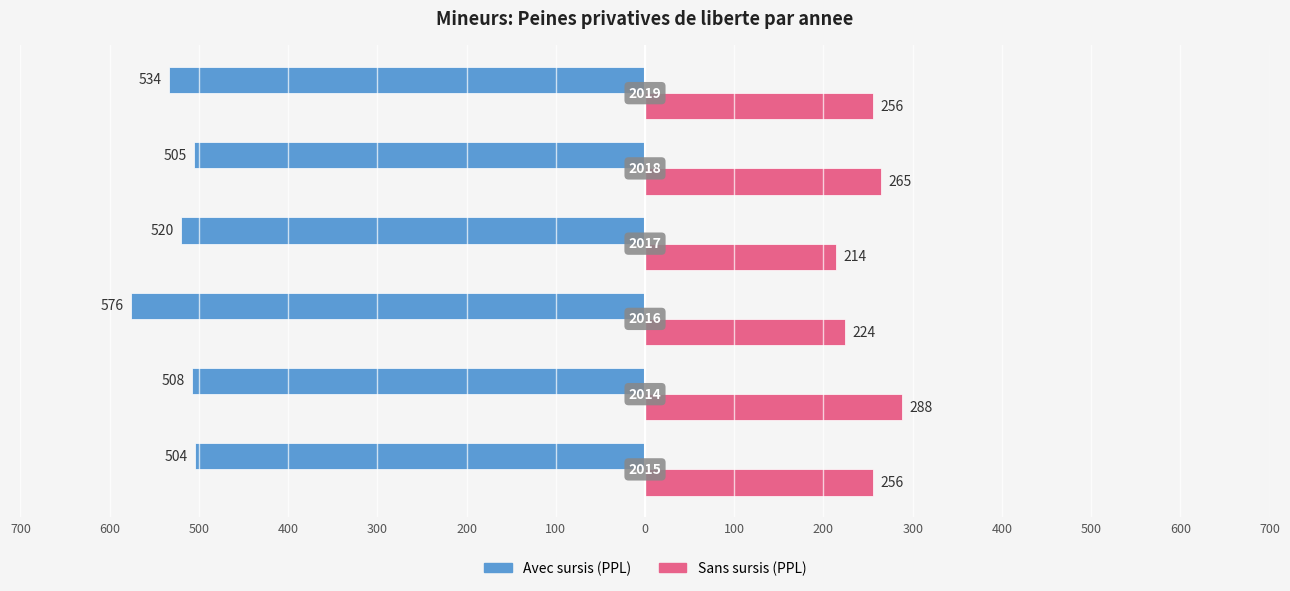

What are all the series names shown in the legend?

Avec sursis (PPL), Sans sursis (PPL)